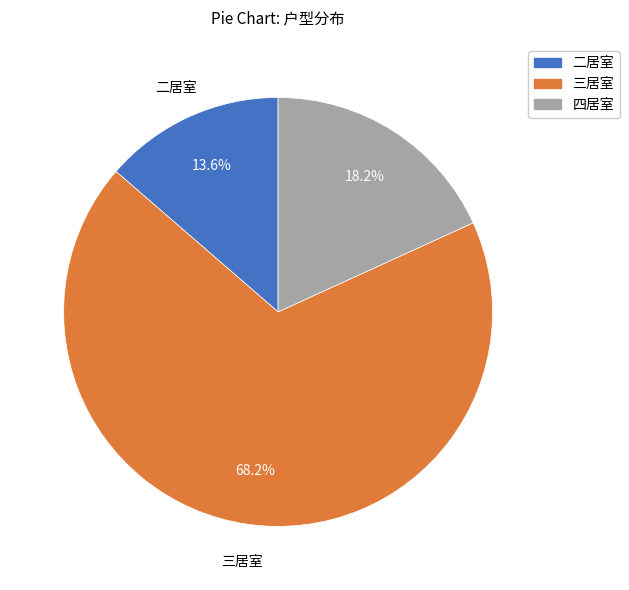

Is the sum of 四居室 and 二居室 greater than half?

No